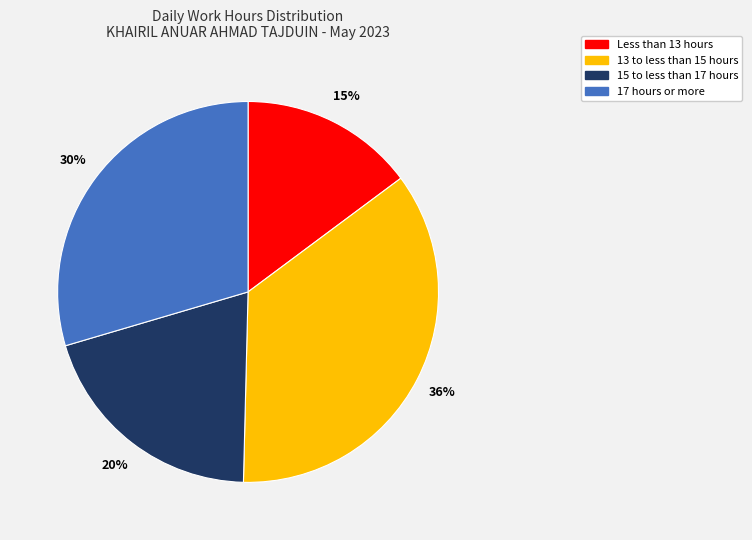

Is there a majority slice in this chart?

No